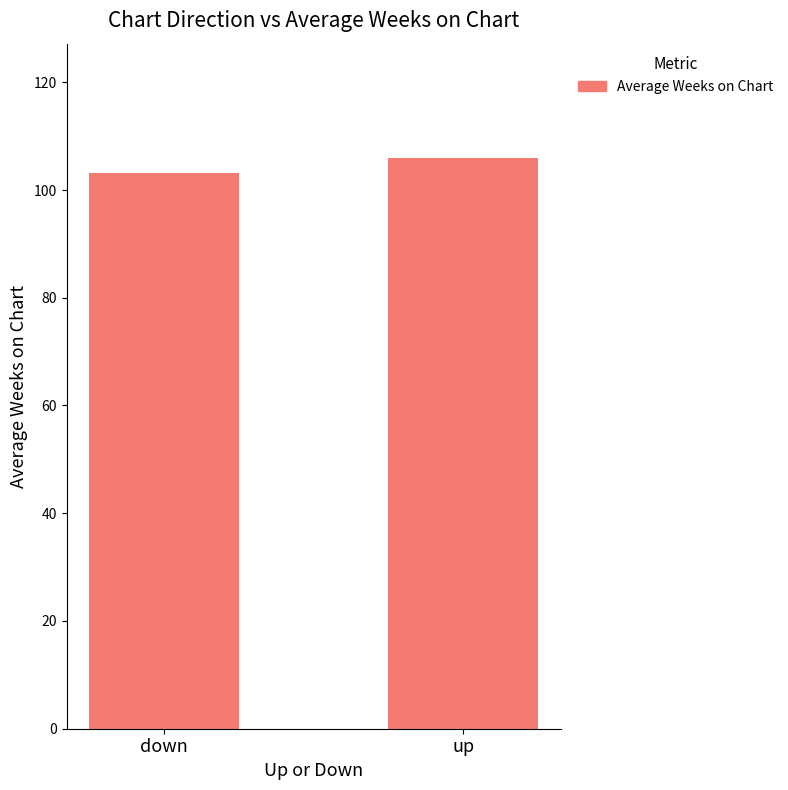

What is the label of the 1st bar from the right?

up